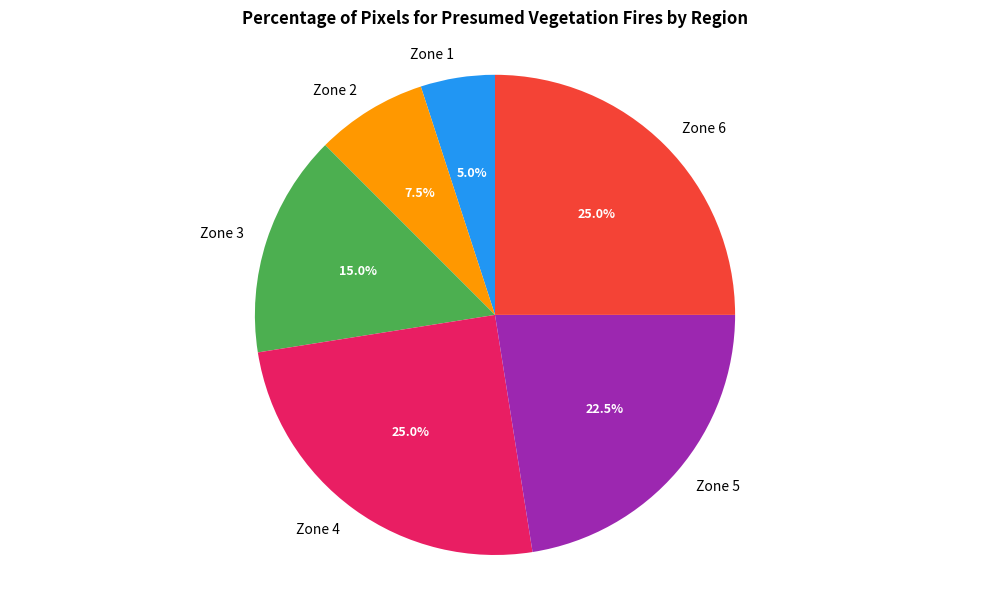

Is Zone 1 the majority of the pie?

No